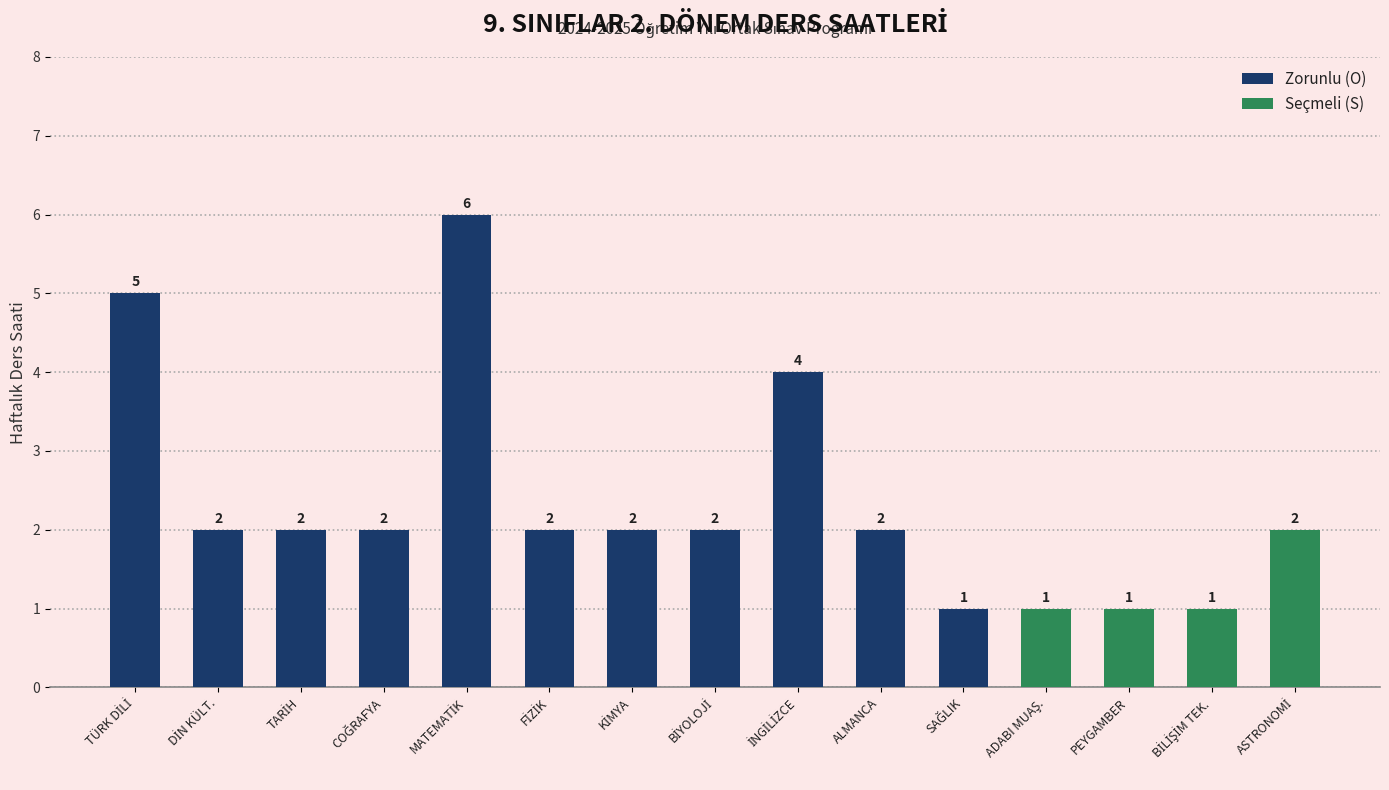

Which label corresponds to the smallest value in the chart?

SAĞLIK